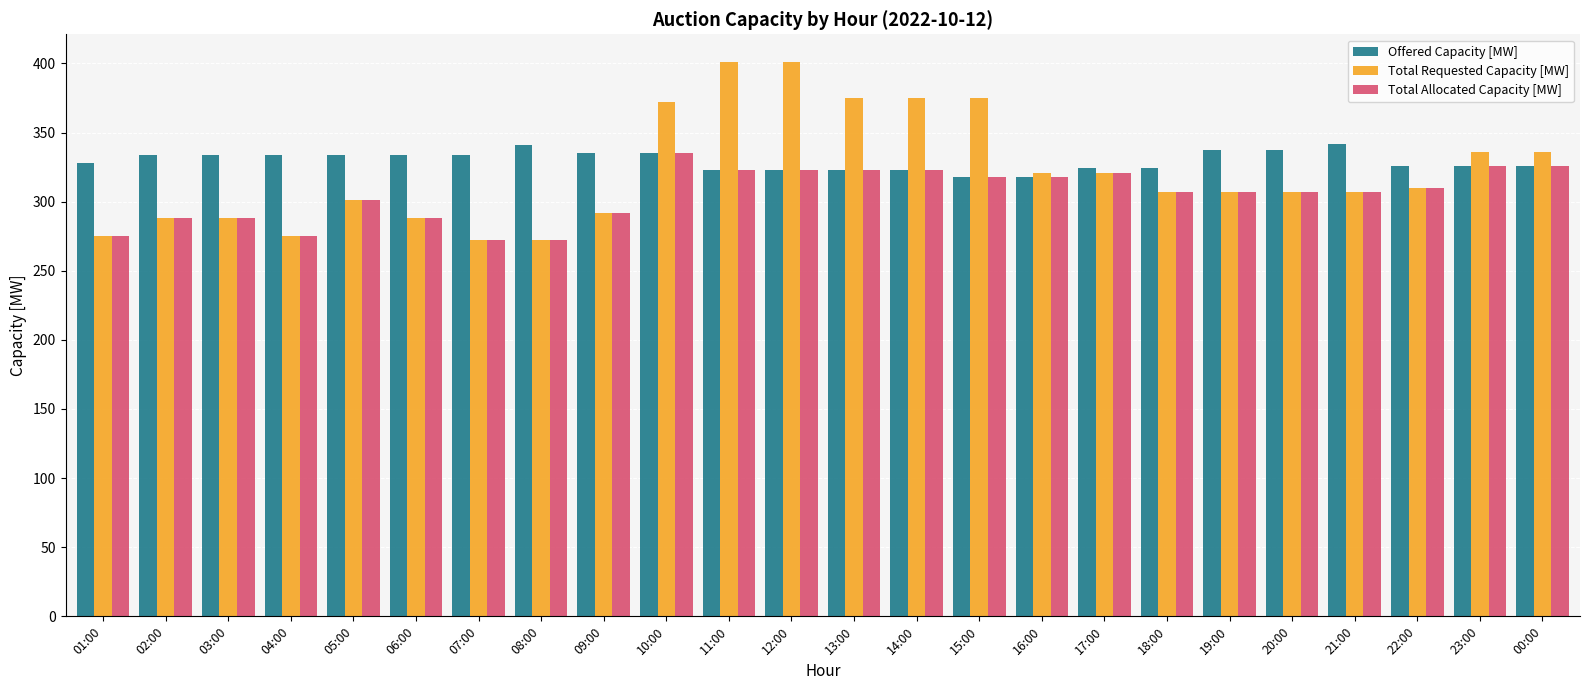

The value of Total Requested Capacity [MW] at 06:00 is 288. True or false?

True